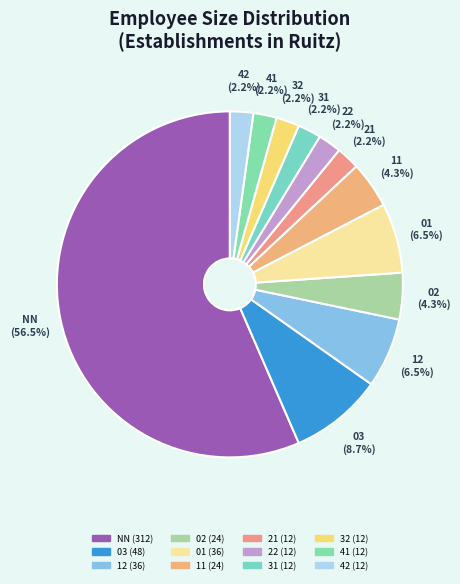

Is the sum of 12 and NN greater than half?

Yes